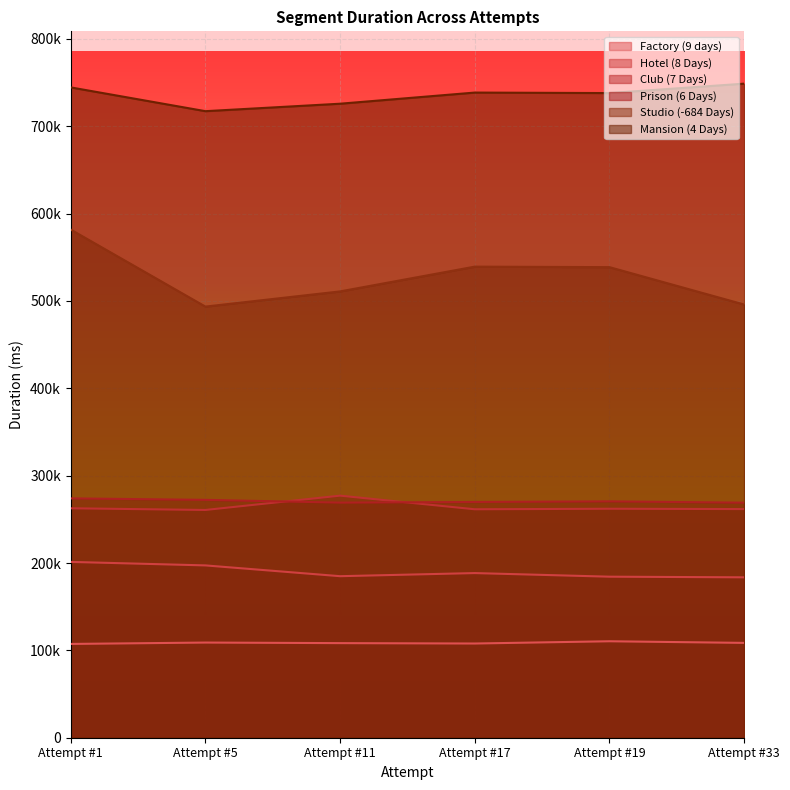

Reading left to right, transcribe all the data shown in this chart.

Factory (9 days): Attempt #1=107368	Attempt #5=108946	Attempt #11=108298	Attempt #17=107850	Attempt #19=110431	Attempt #33=108566
Hotel (8 Days): Attempt #1=201282	Attempt #5=197278	Attempt #11=184927	Attempt #17=188494	Attempt #19=184362	Attempt #33=183639
Club (7 Days): Attempt #1=262678	Attempt #5=260743	Attempt #11=277133	Attempt #17=261539	Attempt #19=262137	Attempt #33=261767
Prison (6 Days): Attempt #1=274009	Attempt #5=272312	Attempt #11=269156	Attempt #17=269880	Attempt #19=270597	Attempt #33=269082
Studio (-684 Days): Attempt #1=581770	Attempt #5=493580	Attempt #11=510964	Attempt #17=539324	Attempt #19=538748	Attempt #33=495947
Mansion (4 Days): Attempt #1=744519	Attempt #5=717307	Attempt #11=725845	Attempt #17=738601	Attempt #19=738030	Attempt #33=748805